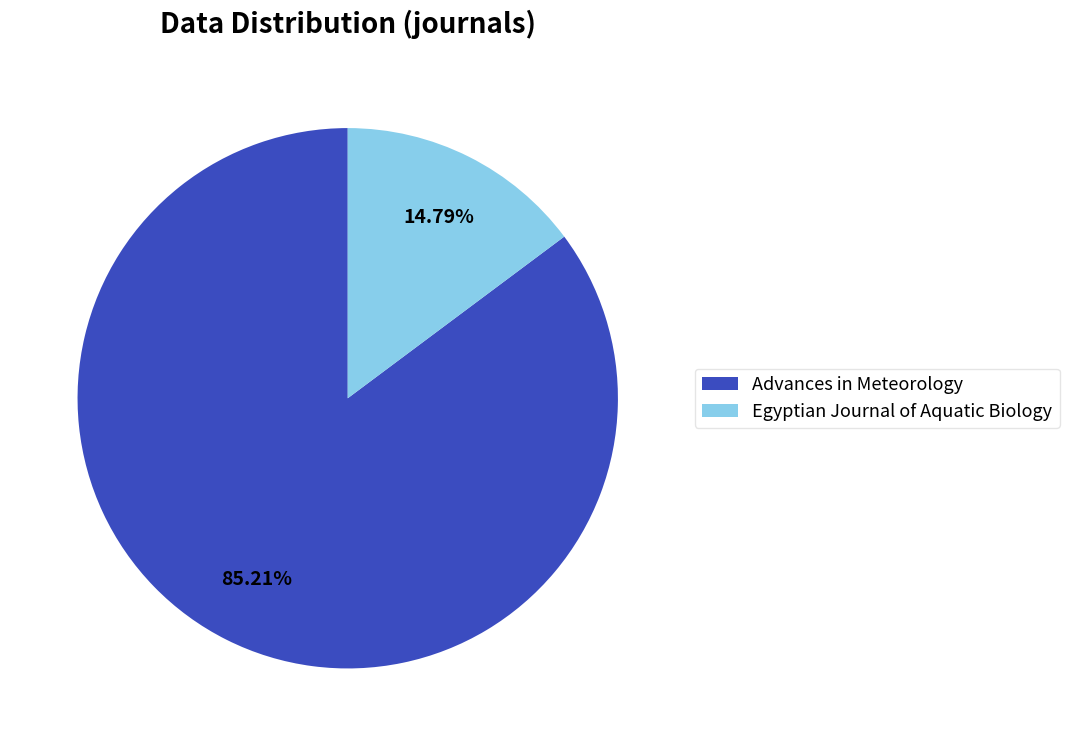

To the nearest percent, what is the difference between the largest and smallest slice percentages?

70%